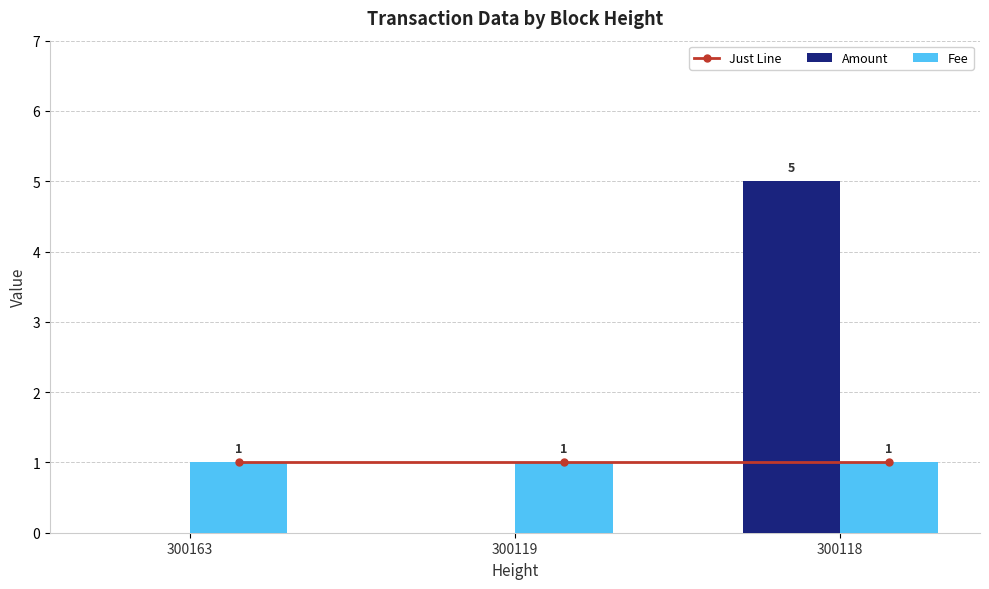

Reading right to left, transcribe all the data shown in this chart.

Just Line: 300118=1	300119=1	300163=1
Amount: 300118=5	300119=0	300163=0
Fee: 300118=1	300119=1	300163=1